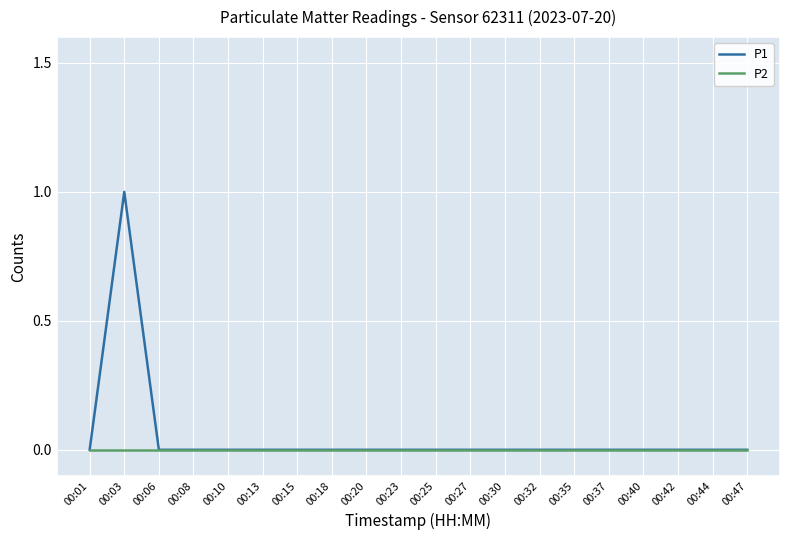

Between 00:03 and 00:35, which series saw the biggest shift?

P1